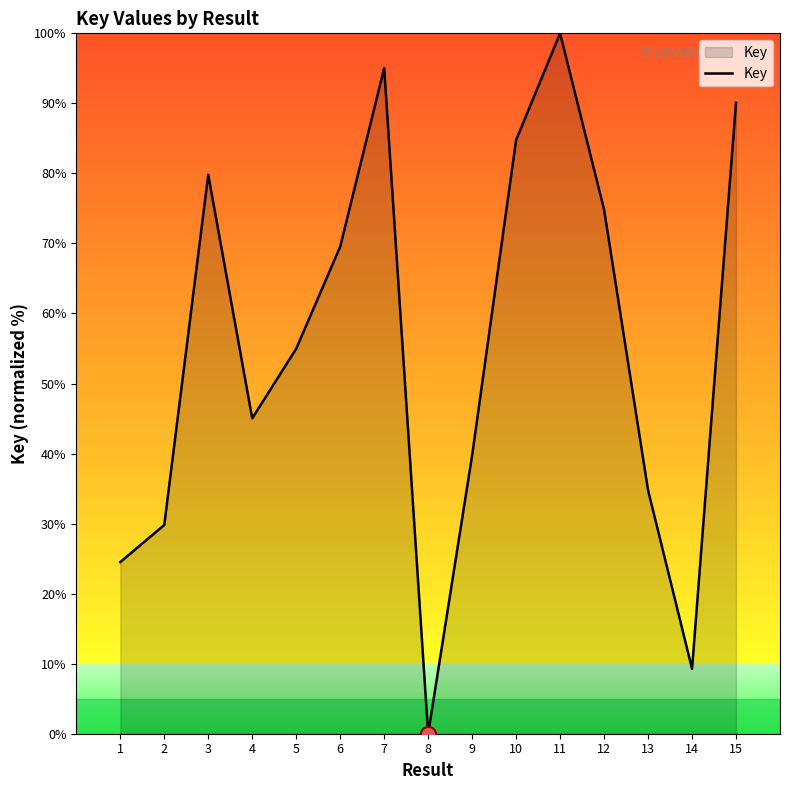

Which has a higher value, 6 or 13?

6